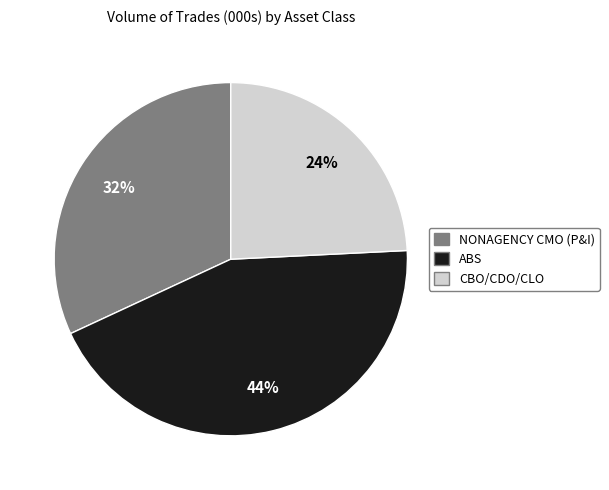

Do ABS and NONAGENCY CMO (P&I) together represent more than half of the pie?

Yes